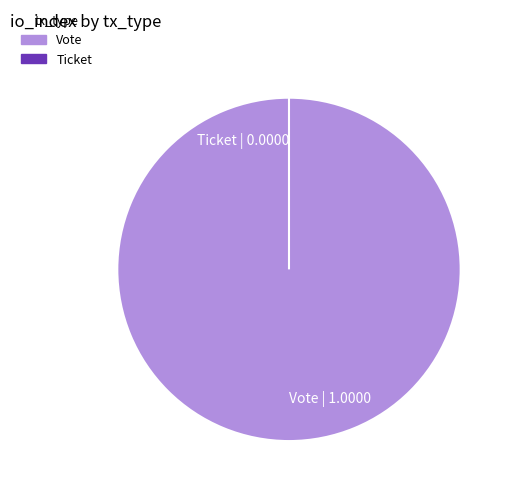

Count the number of slices in the pie.

2